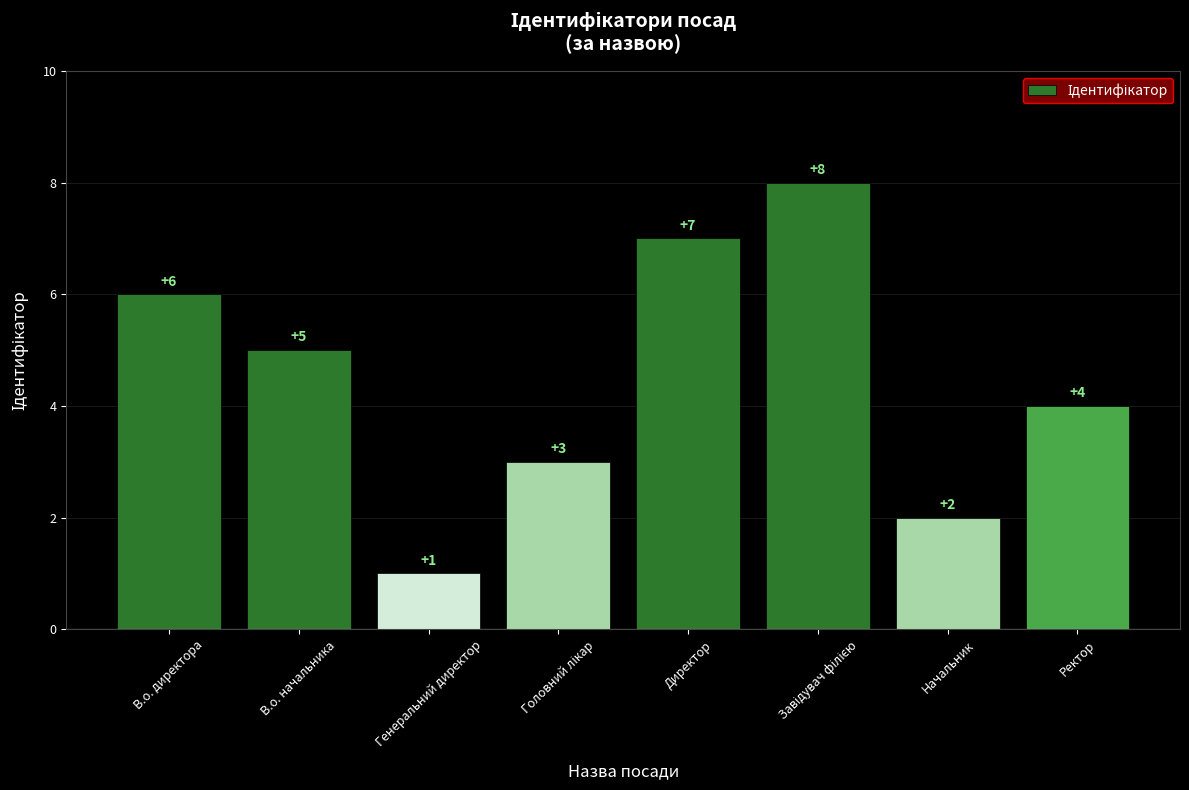

The value at В.о. директора is 6. True or false?

True